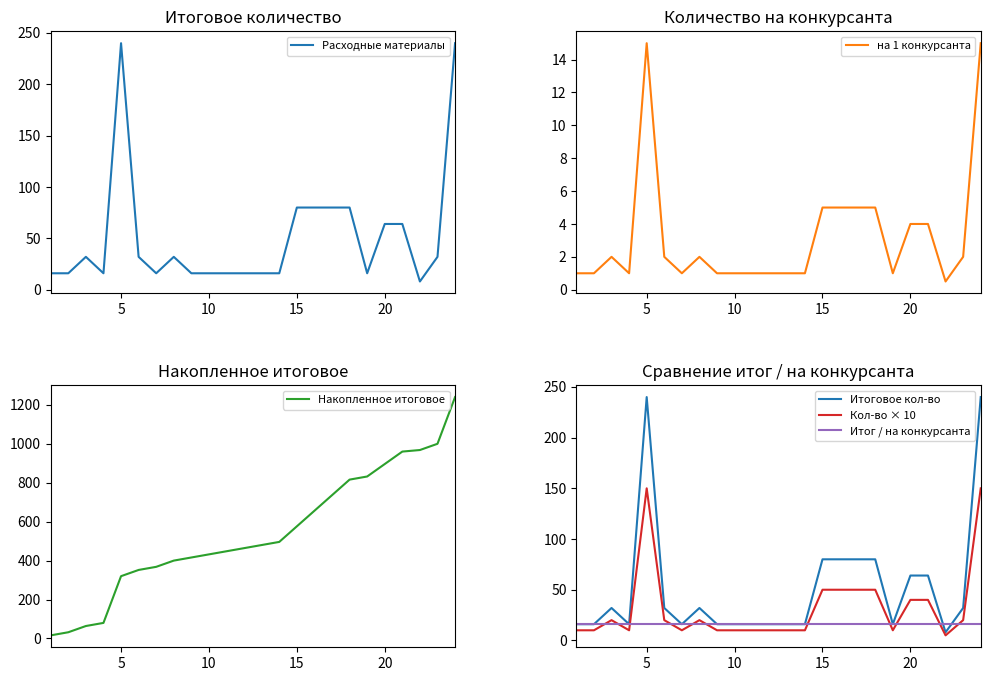

What is the highest value of the Итог / на конкурсанта series?

16